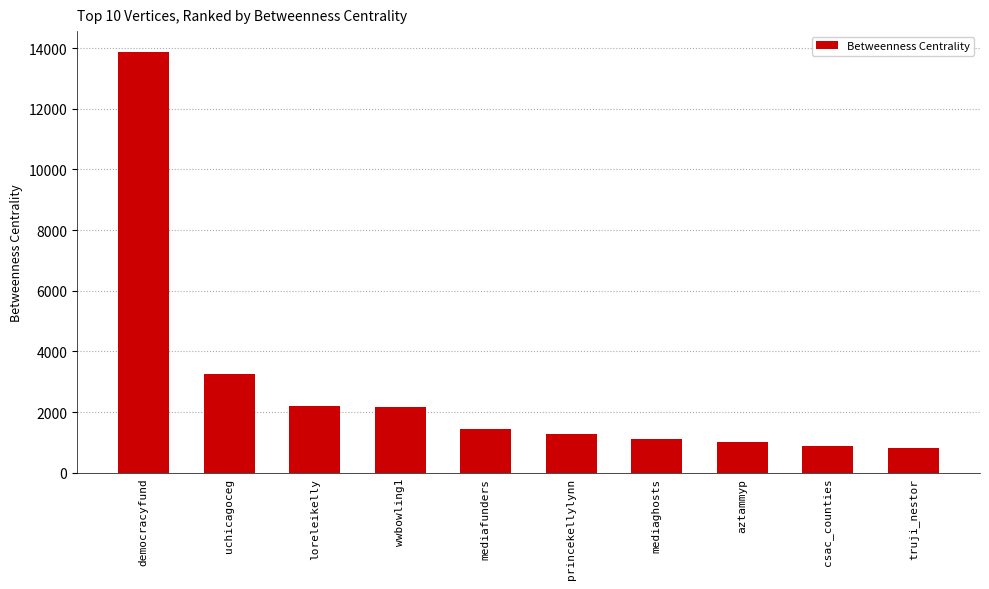

Does the chart contain any negative values?

No